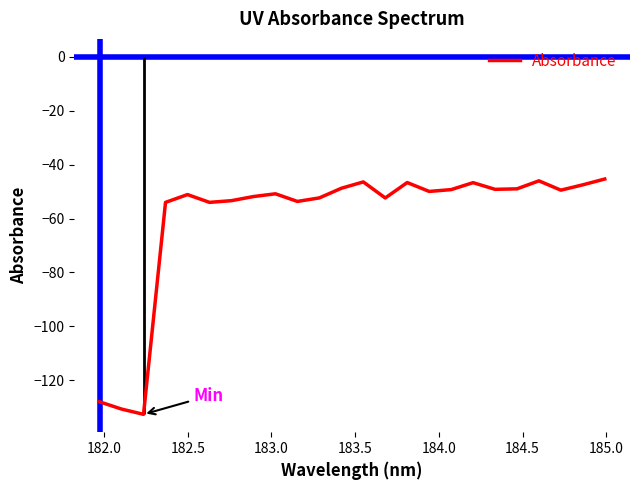

How many values are below -49?

16